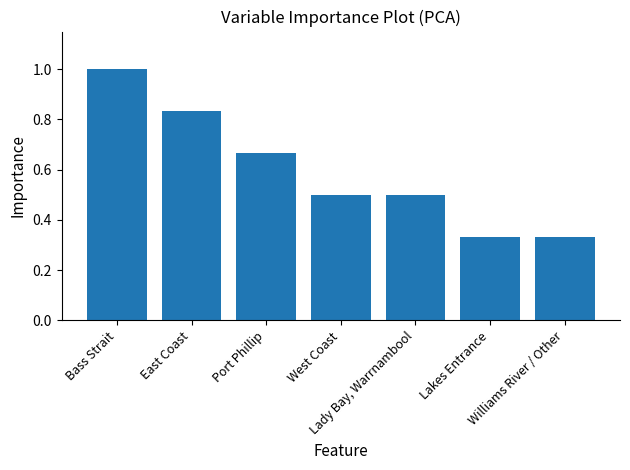

What is the maximum value shown in the chart?

1.0